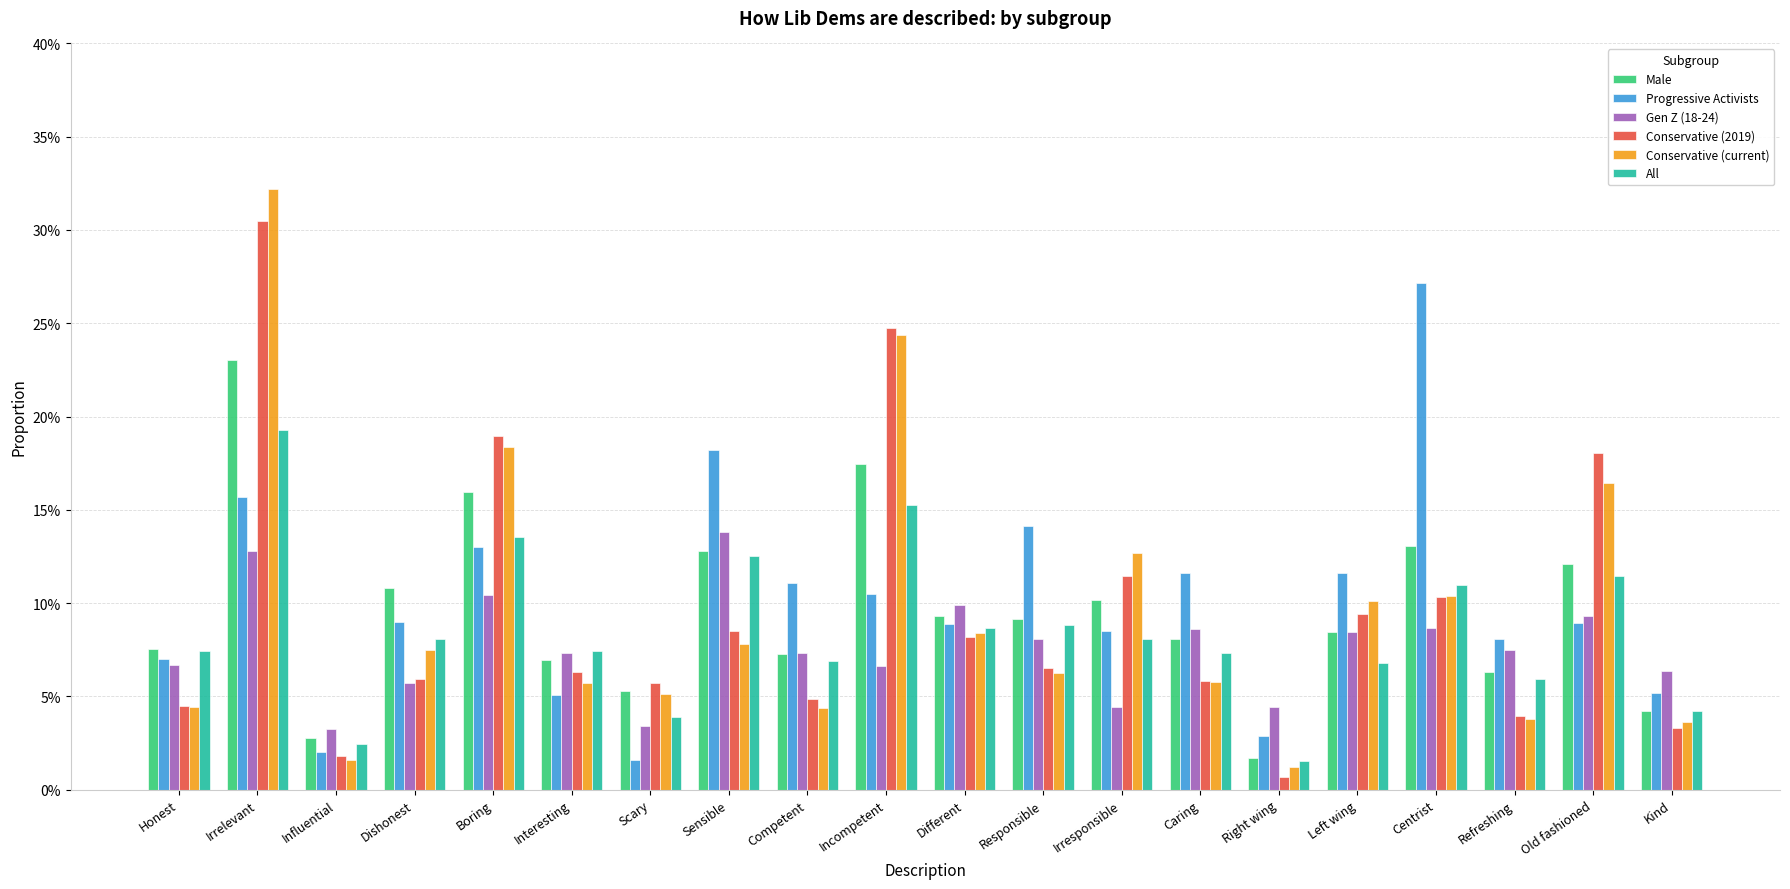

At which label does Gen Z (18-24) reach its minimum?

Influential